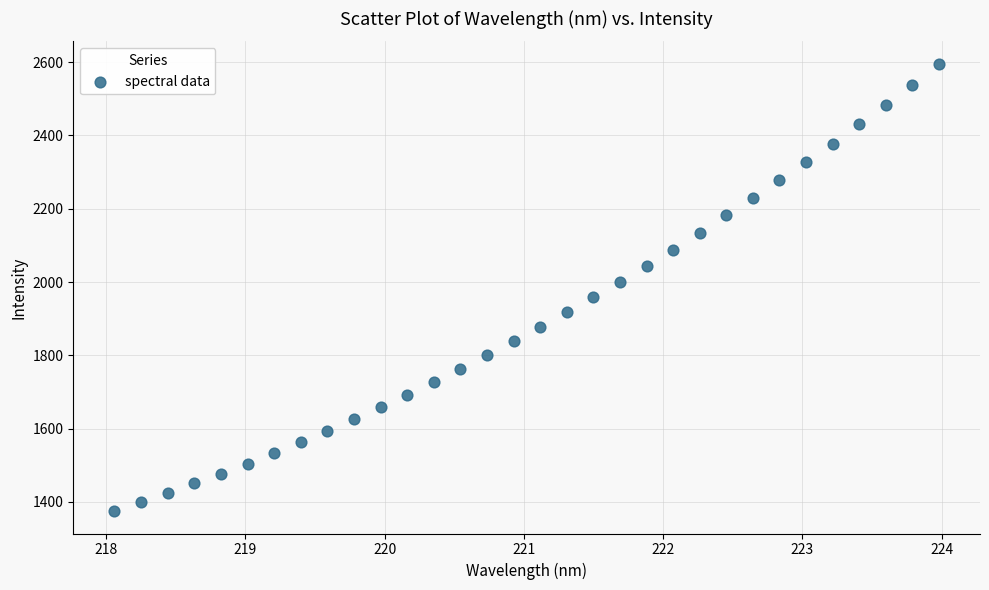

What is the range of X values (max minus min)?

5.9